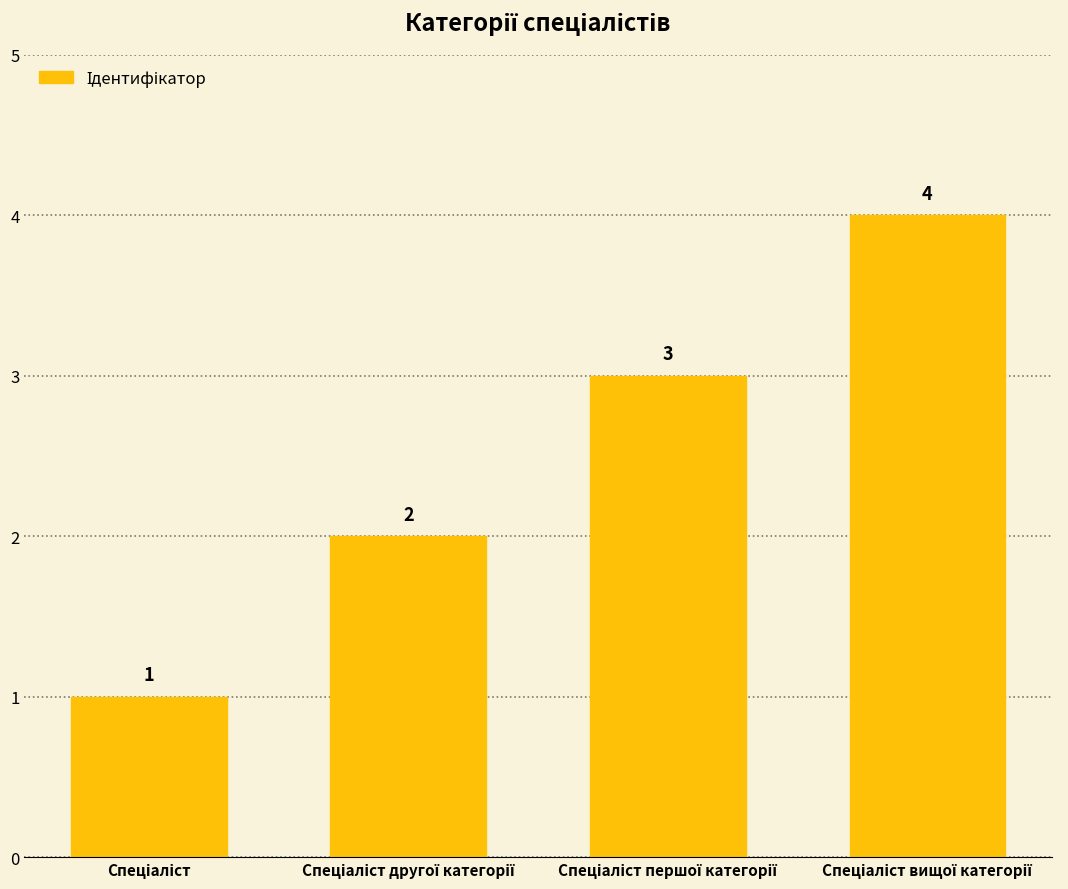

Count the values in the range 2 to 4.

3